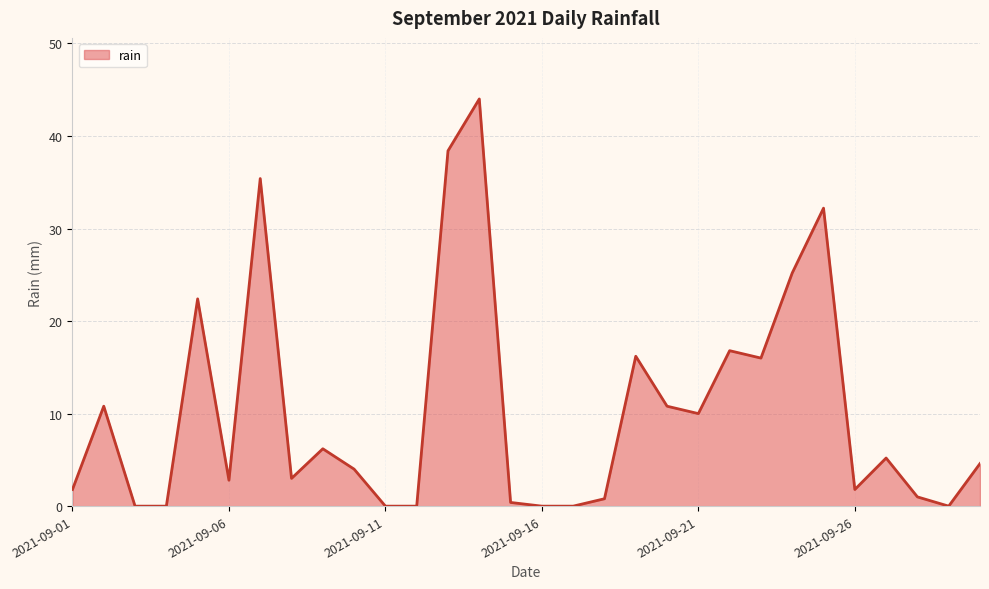

What is the difference between the maximum and minimum values?

44.0